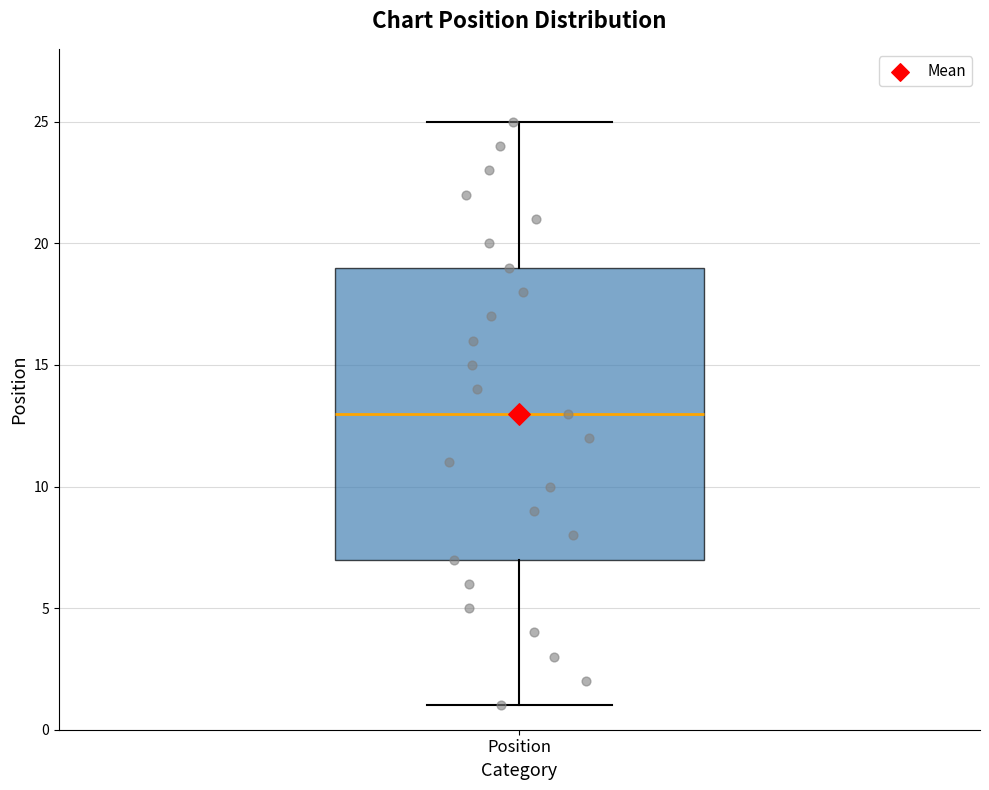

Where is the lower edge of the box for Position on the y-axis? The values are not printed on the chart, so give them approximately, as read against the axis.

7